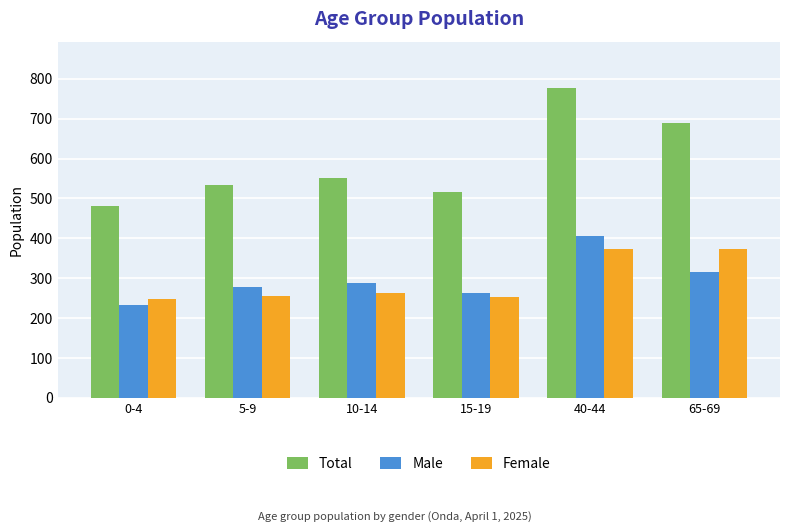

What position from the left is 0-4?

1